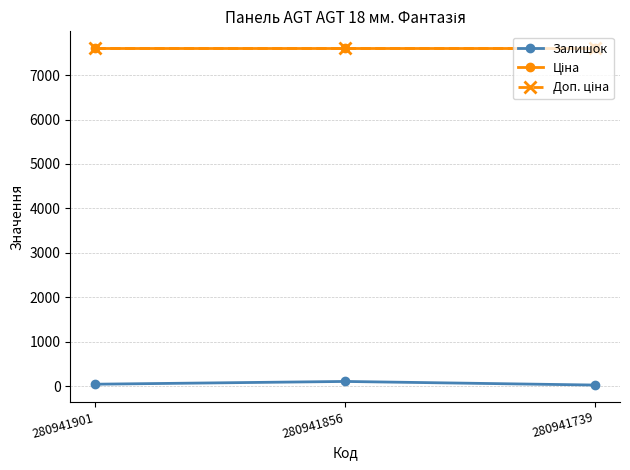

At which label is Доп. ціна closest to 7607?

280941901